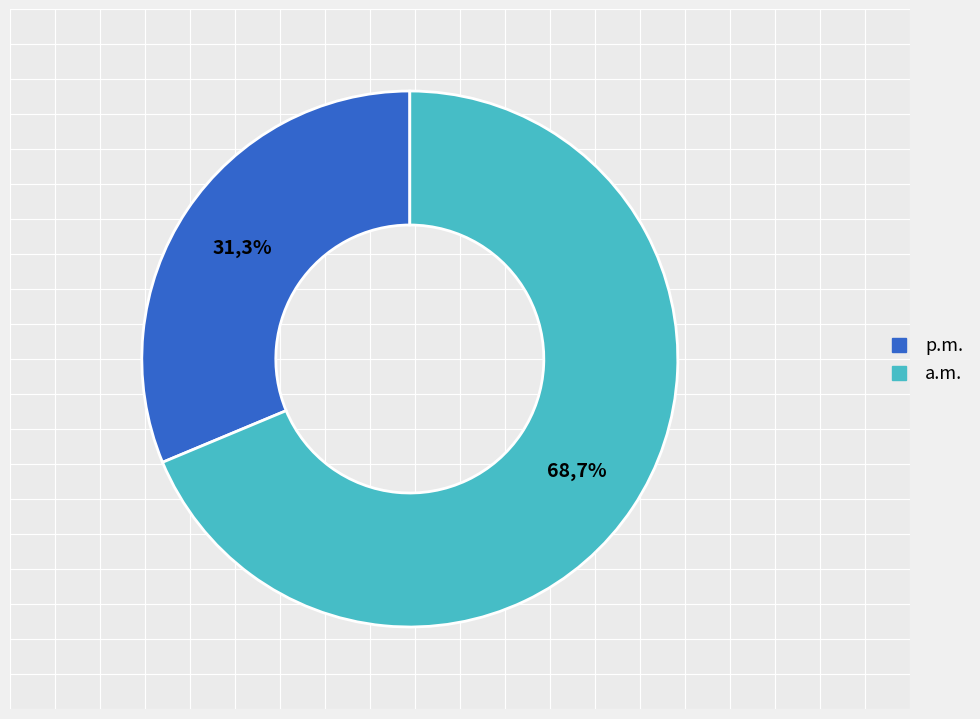

Is it true that Extra informatie is 19% of the pie?

False